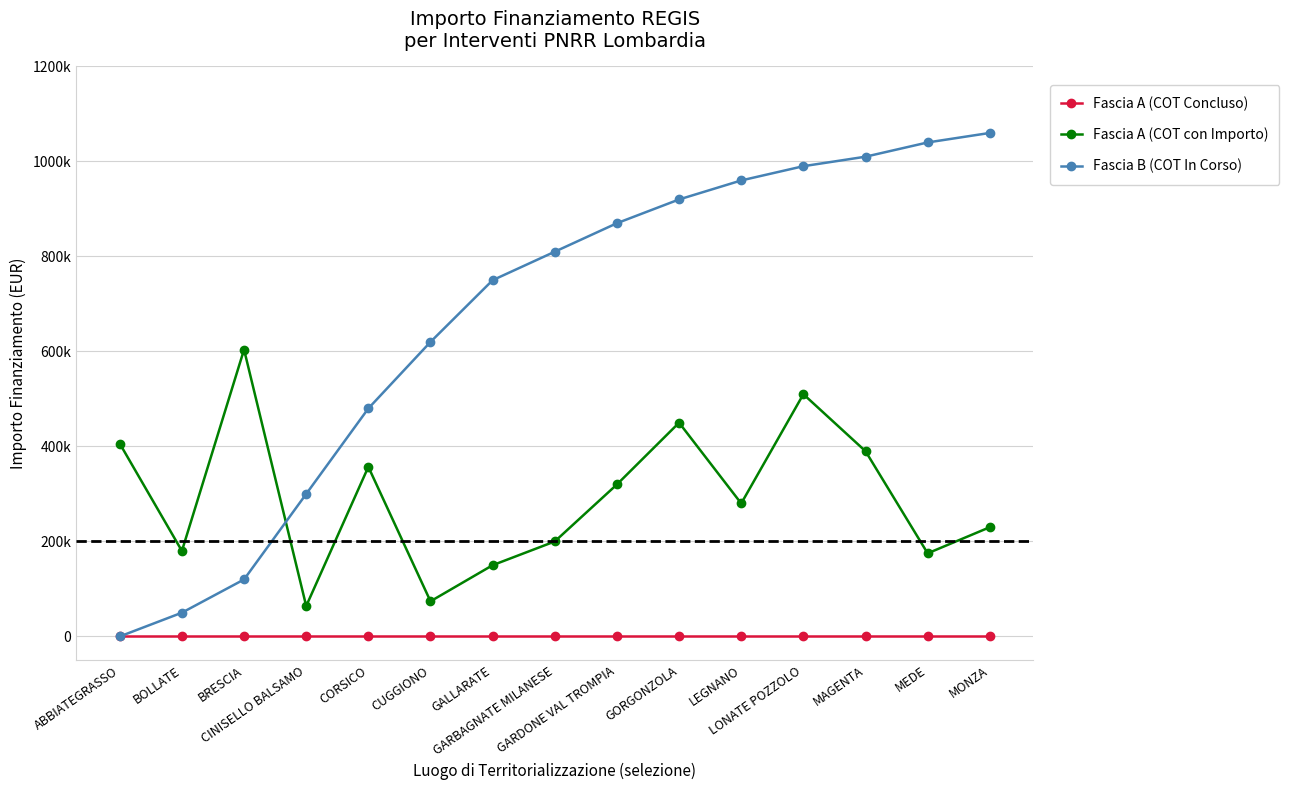

Does the chart have visible grid lines?

Yes